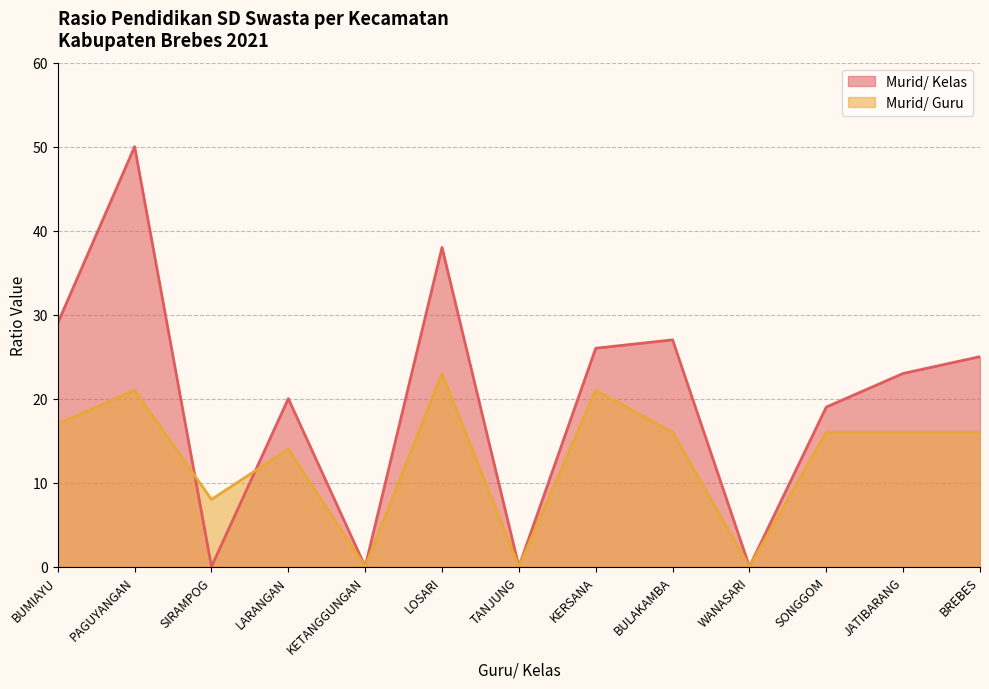

Where is Murid/ Kelas nearest to the value 25?

BREBES